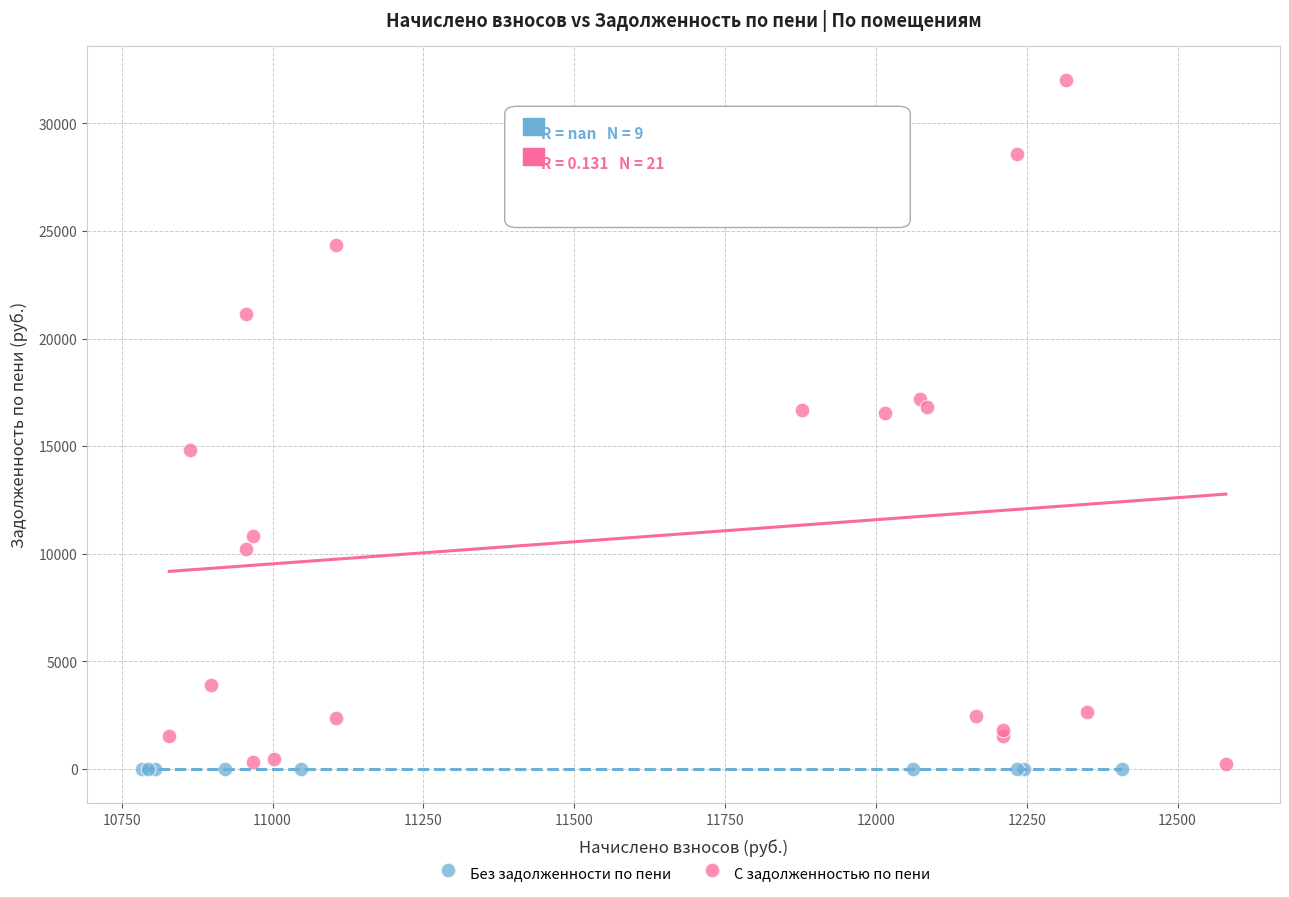

Which series reaches the maximum Y coordinate?

С задолженностью по пени